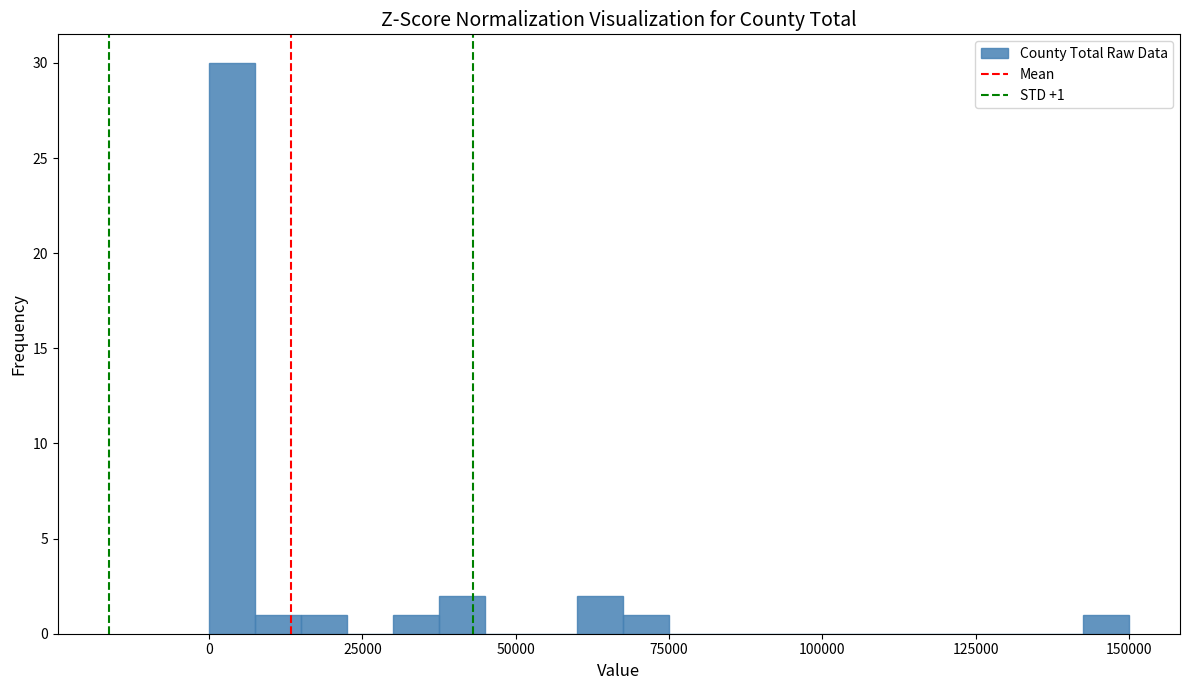

Read against the x-axis, roughly where is the centre of the tallest bar?

5000